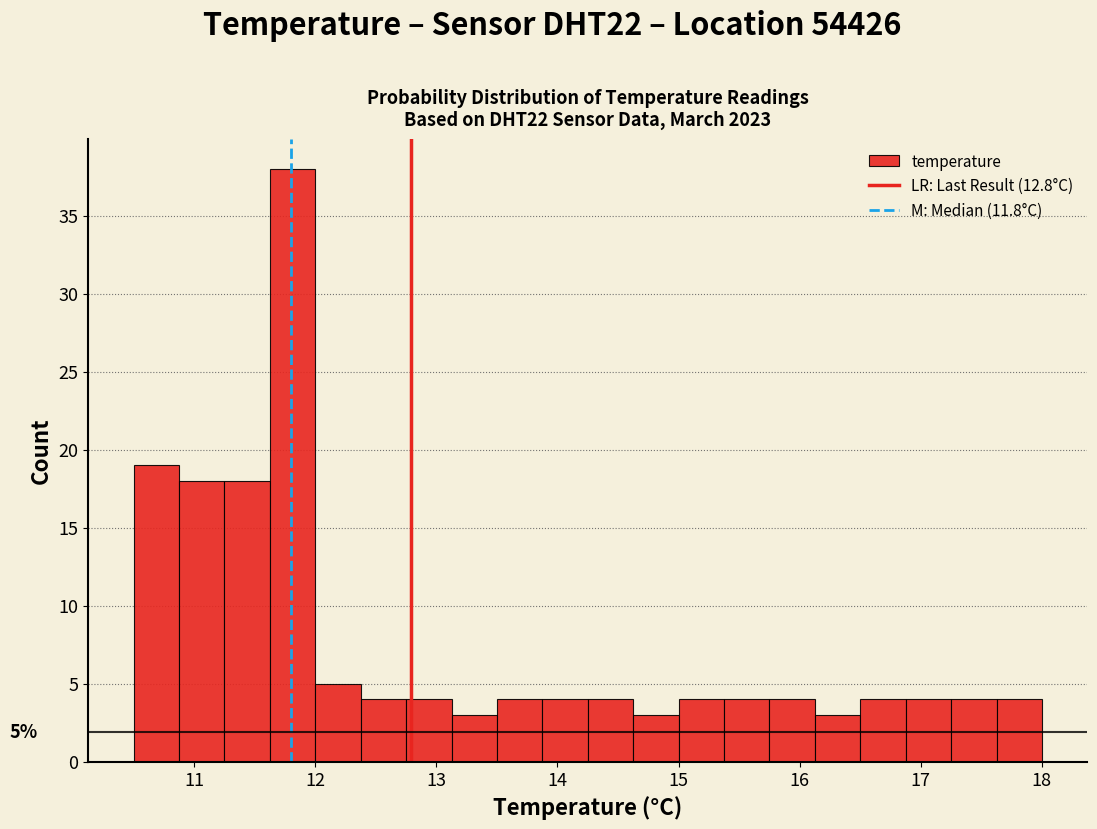

Read against the x-axis, roughly where is the centre of the tallest bar?

11.8